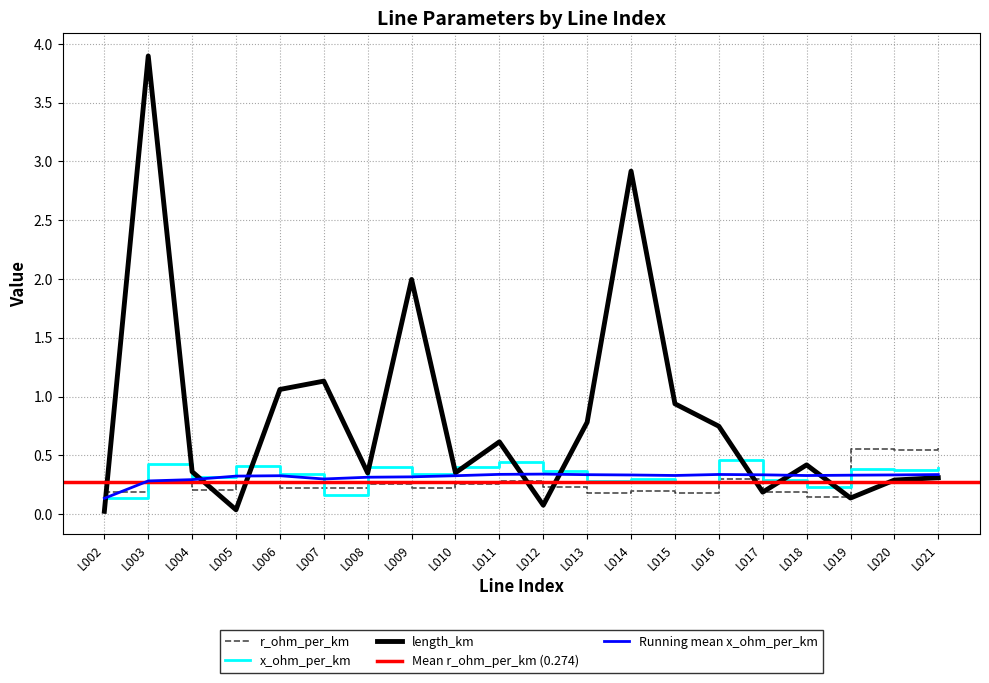

At L012, list the series in order from largest to smallest.

x_ohm_per_km, r_ohm_per_km, length_km